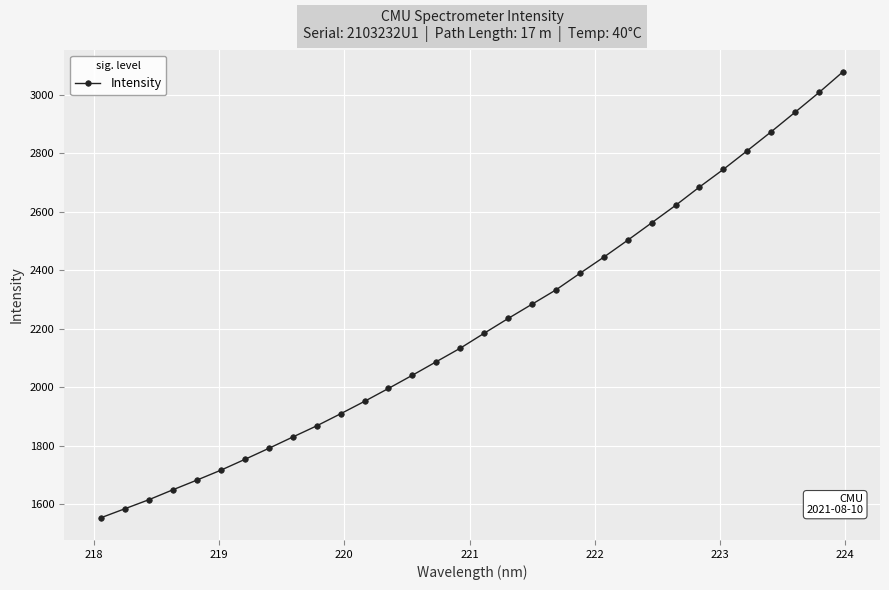

What is the difference between the maximum and second lowest values?

1493.8